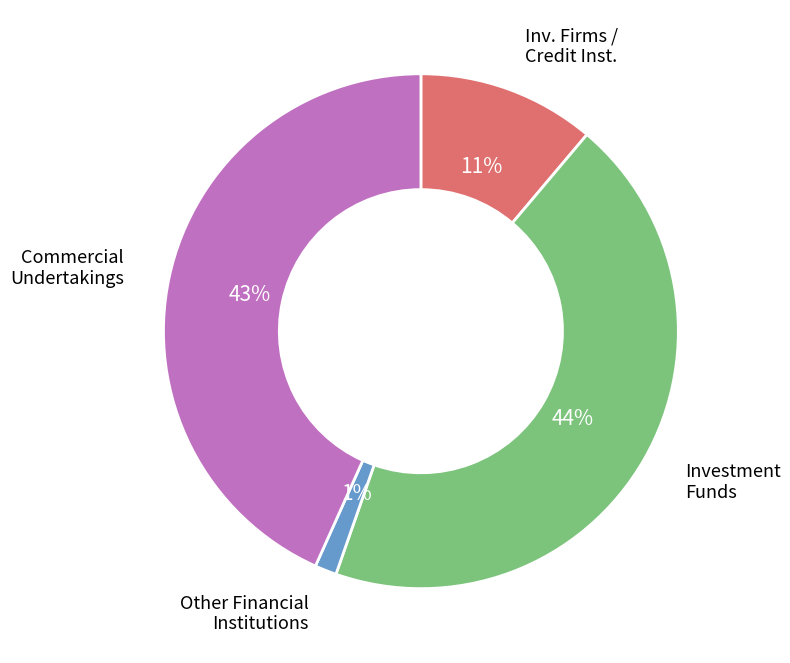

Is there a majority slice in this chart?

No